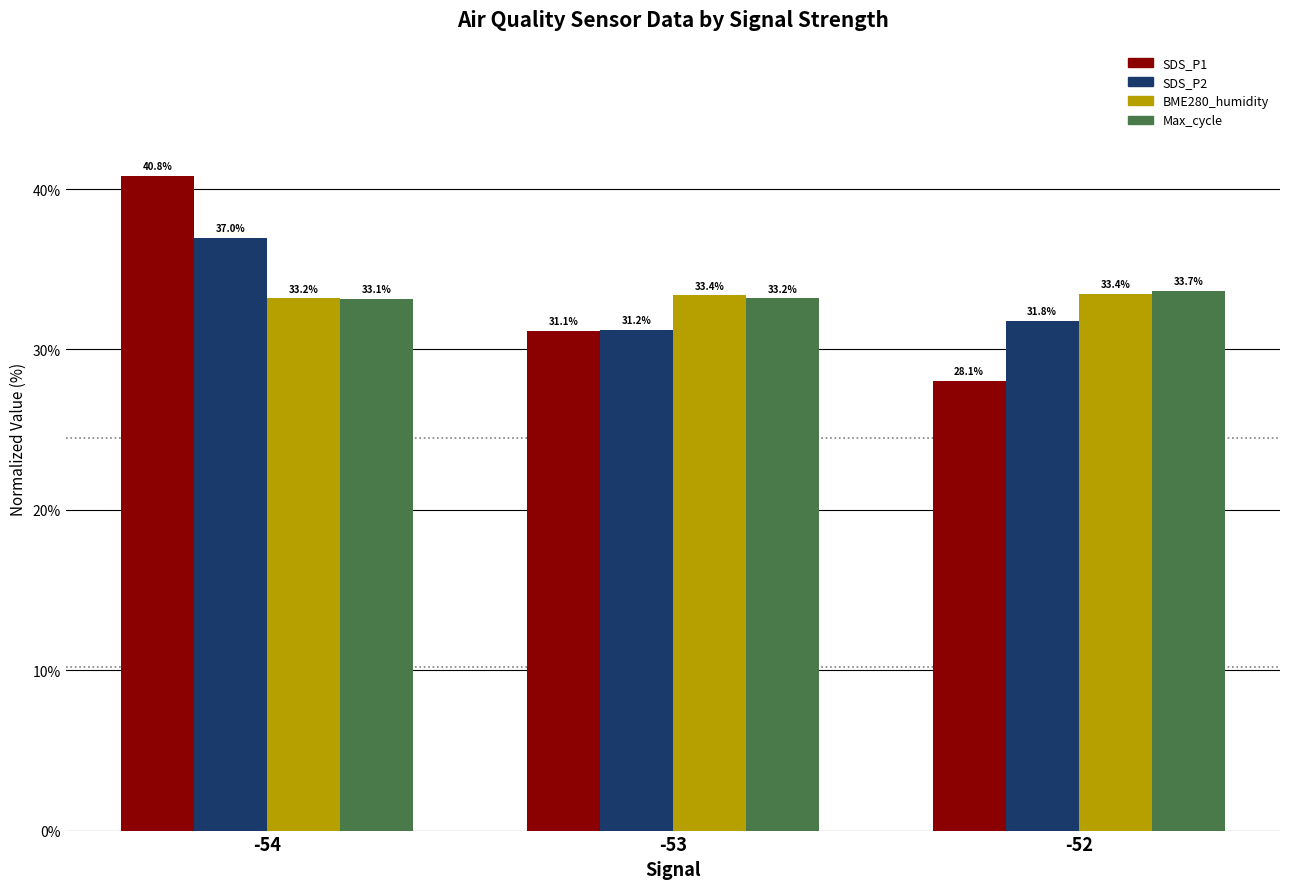

Reading left to right, extract all data points from this chart.

SDS_P1: -54=40.8	-53=31.1	-52=28.1
SDS_P2: -54=37.0	-53=31.2	-52=31.8
BME280_humidity: -54=33.2	-53=33.4	-52=33.4
Max_cycle: -54=33.1	-53=33.2	-52=33.7